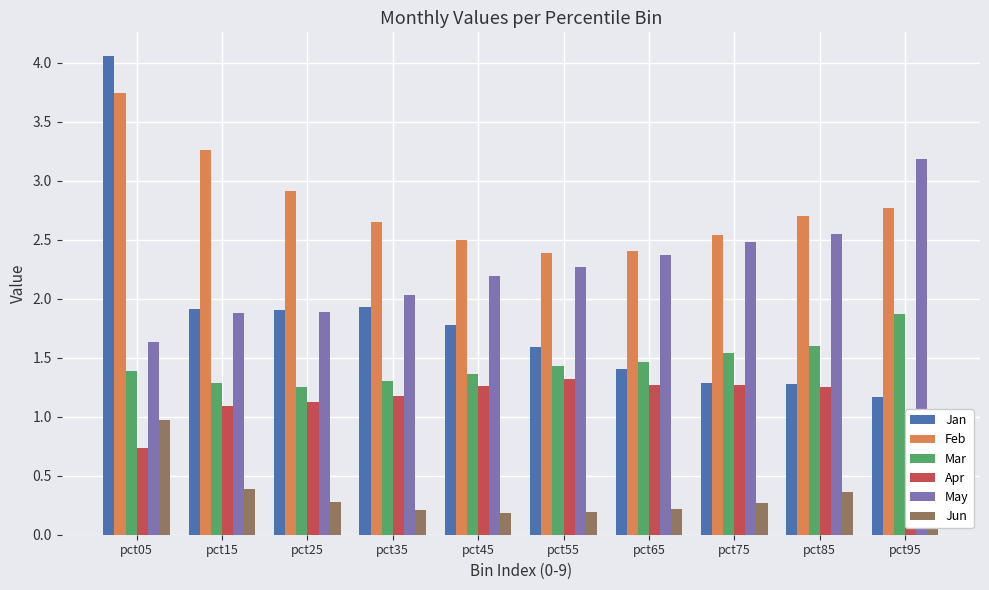

Which series has the widest spread of values?

Jan